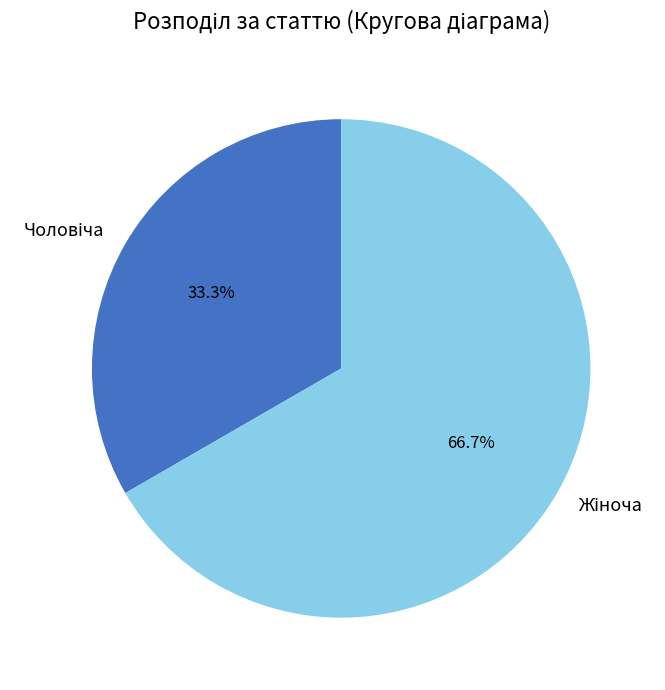

Is there a majority slice in this chart?

Yes